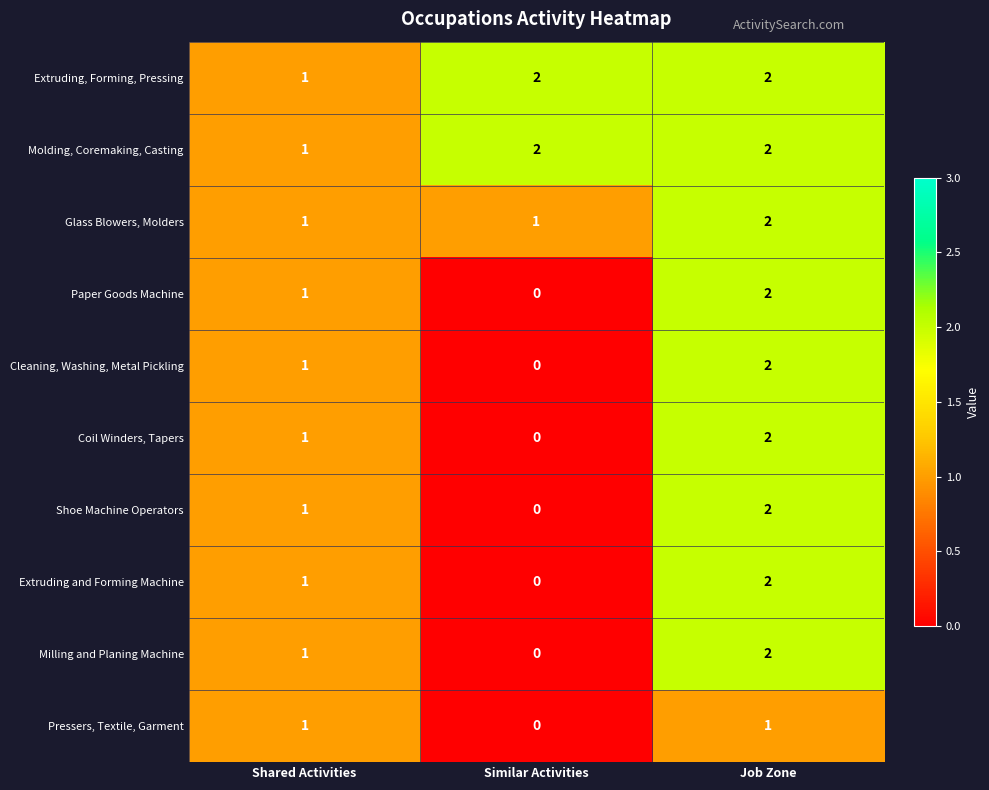

How many values in Shoe Machine Operators are above zero?

2